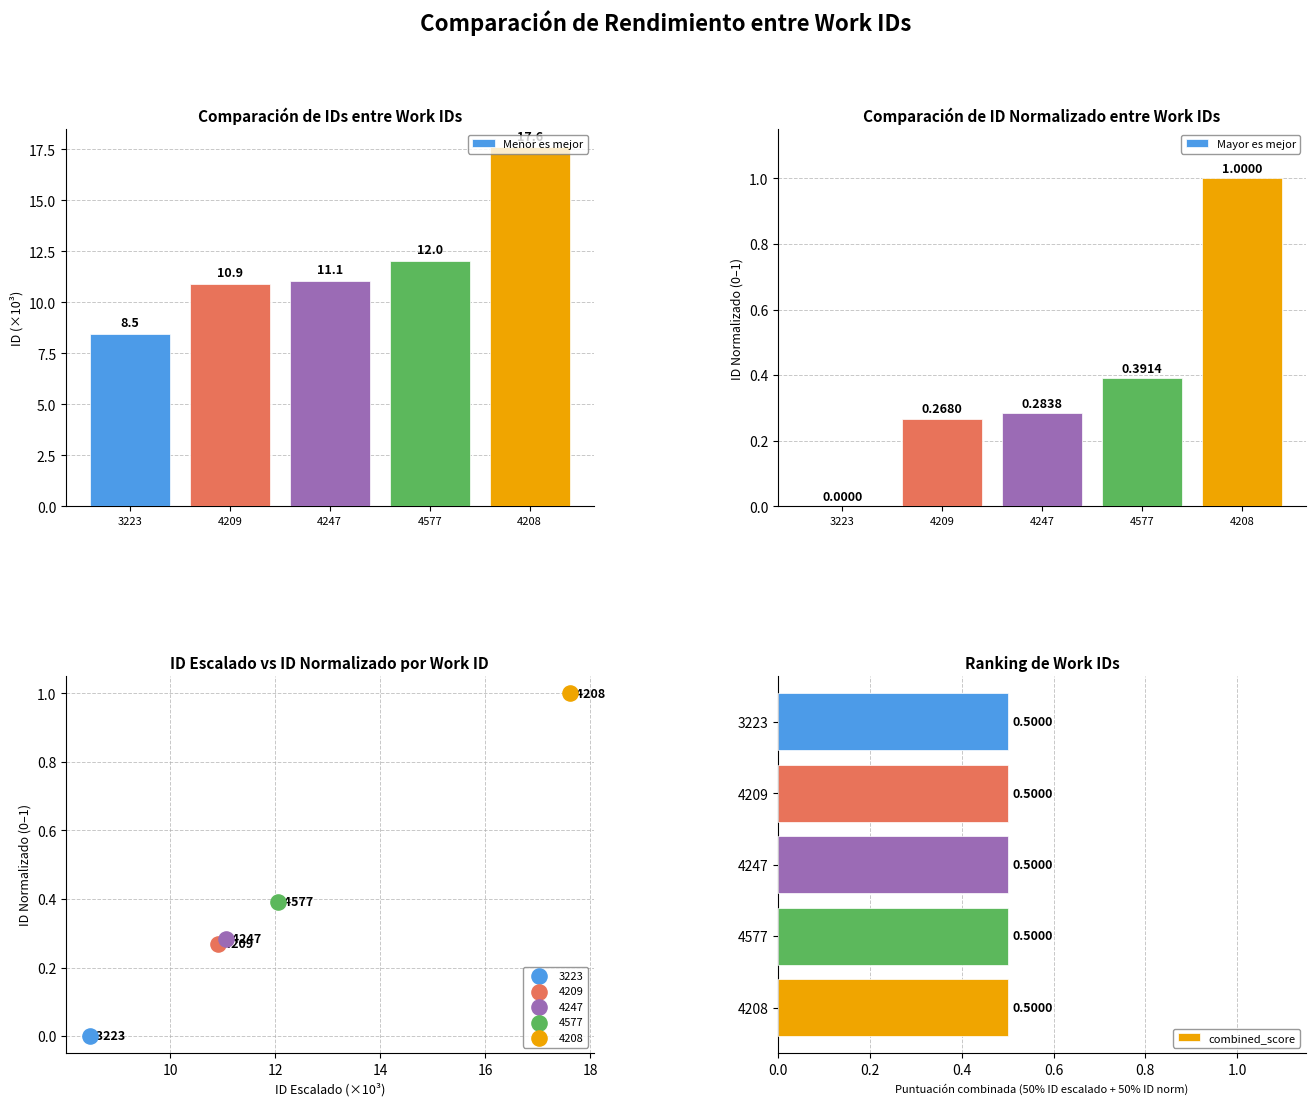

Which series has the widest spread of Y values?

id (scaled)